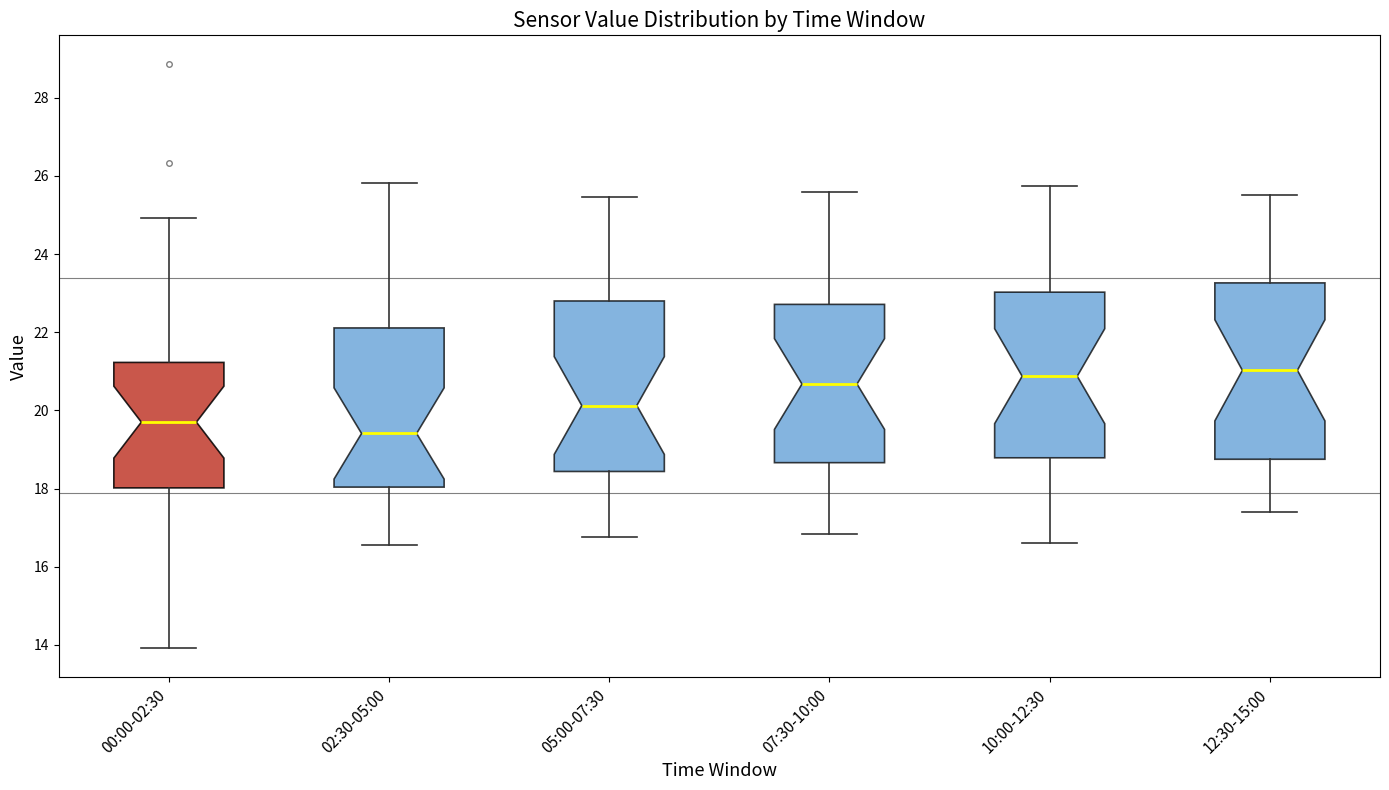

Where is the lower edge of the box for 07:30-10:00 on the y-axis? The values are not printed on the chart, so give them approximately, as read against the axis.

18.6